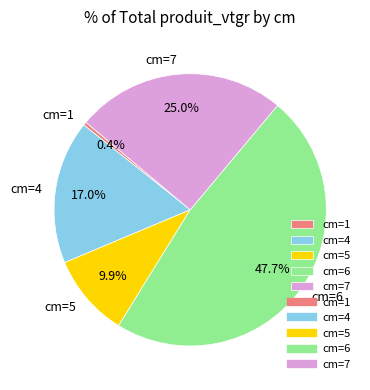

How much of the chart is everything except cm=1?

99.6%